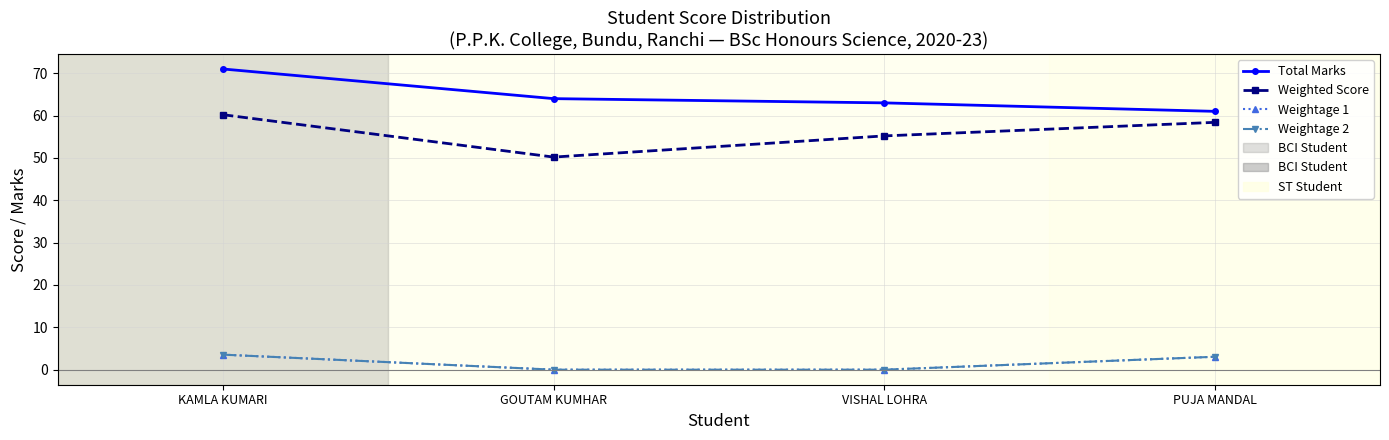

Is this an area chart (filled region under the line)?

No